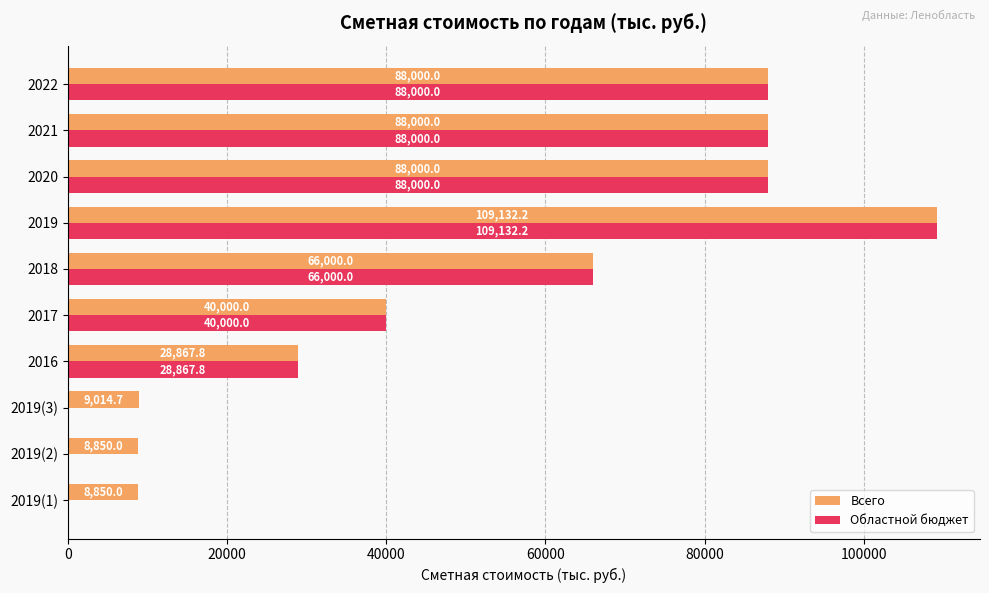

Count the number of data series in this chart.

2